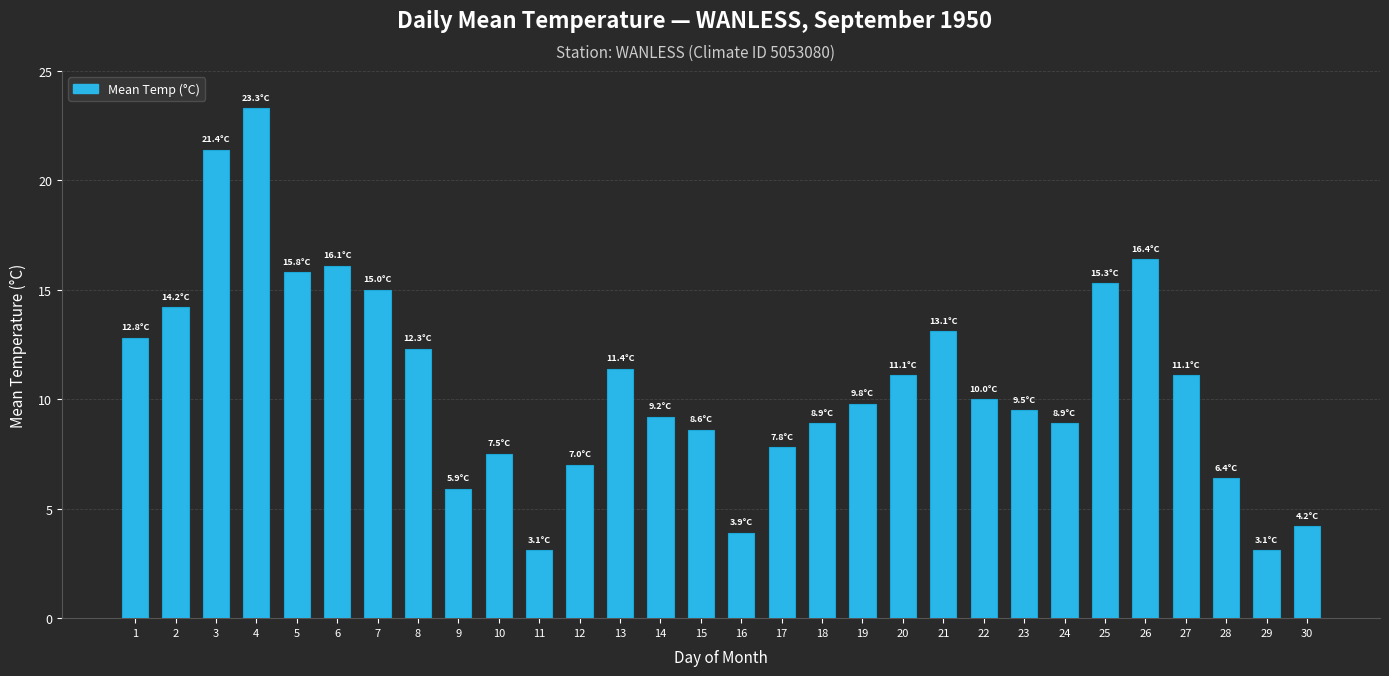

What is the minimum value shown in the chart?

3.1